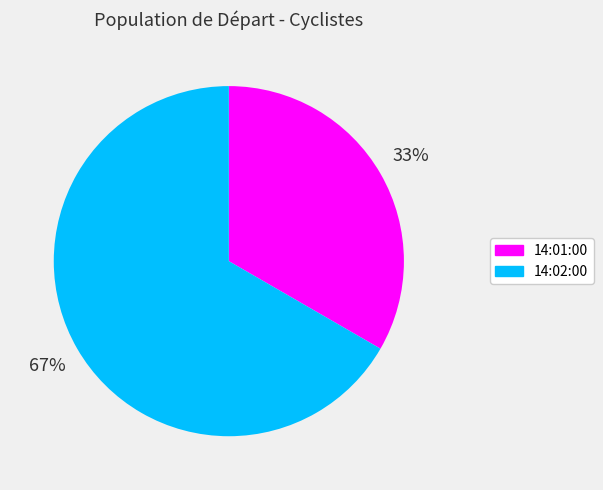

Which category has the biggest portion of the pie?

14:02:00